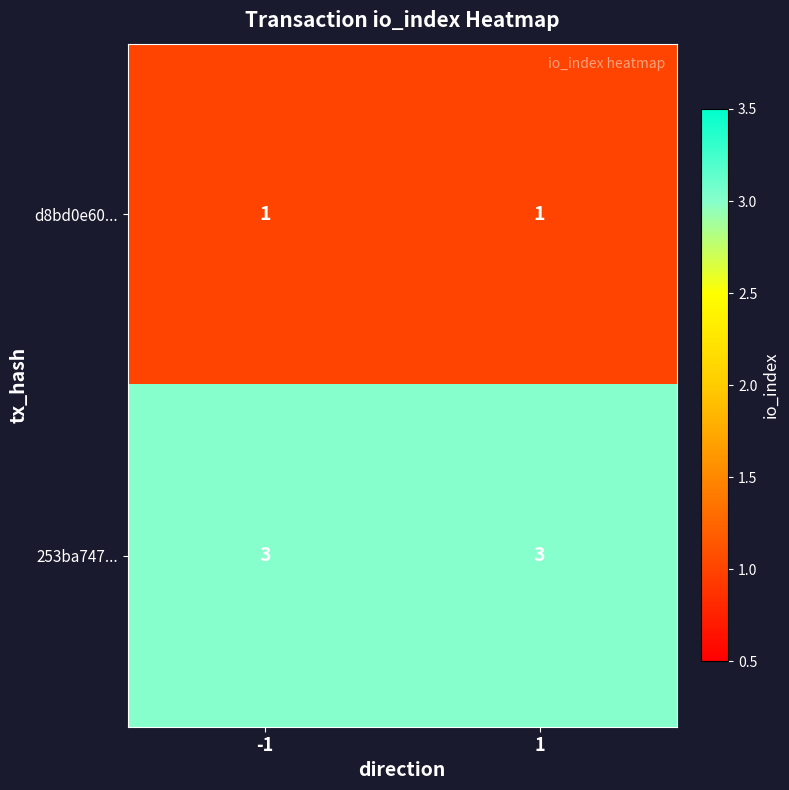

What is the maximum value shown in the chart?

3